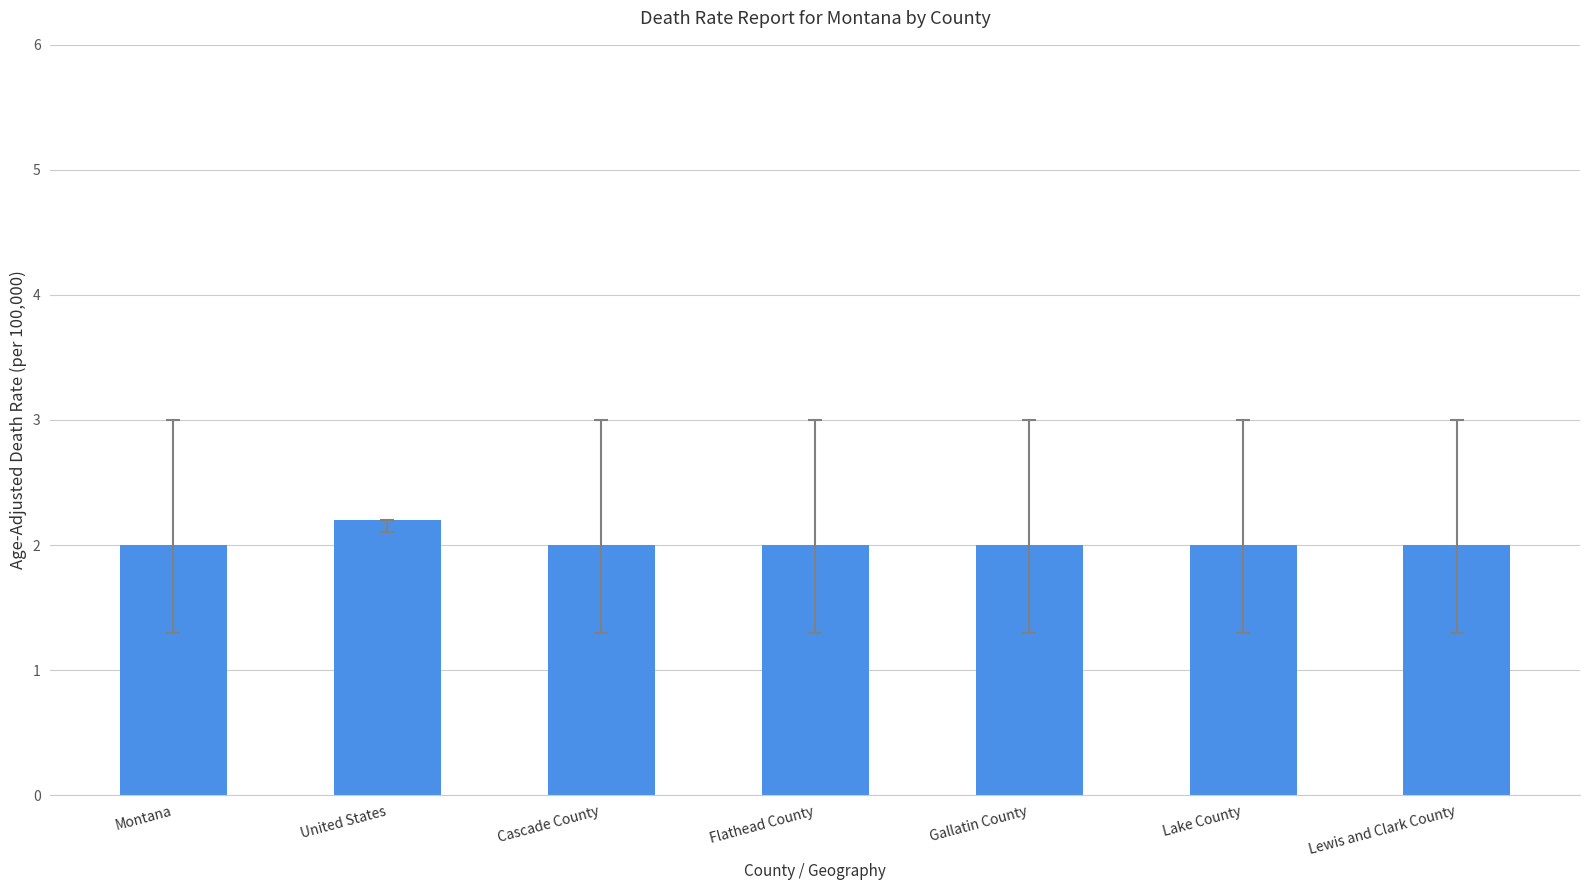

Which label corresponds to the largest value in the chart?

United States